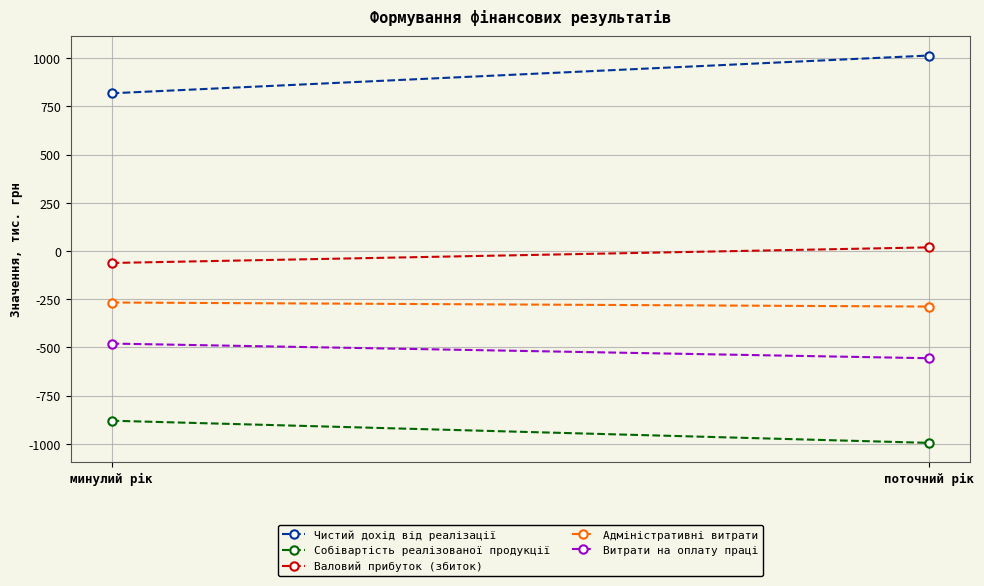

Is it true that Собівартість реалізованої продукції equals -880 at минулий рік?

True